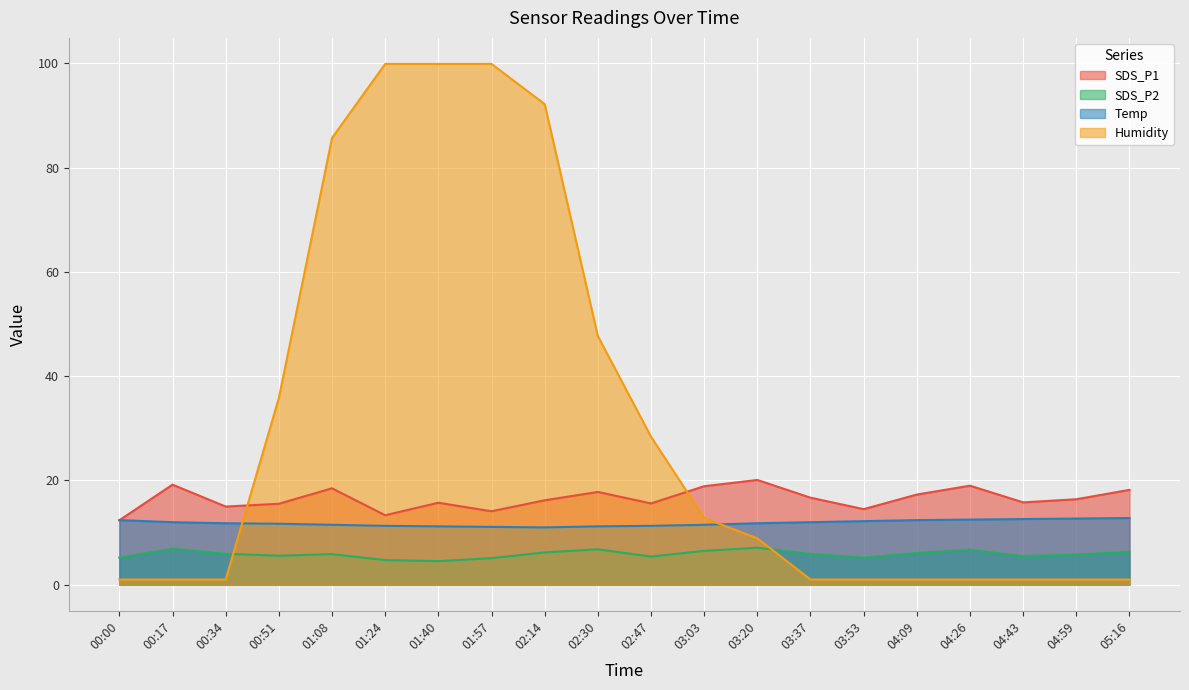

What is the value of the SDS_P2 point at the 18th from the left?

5.5